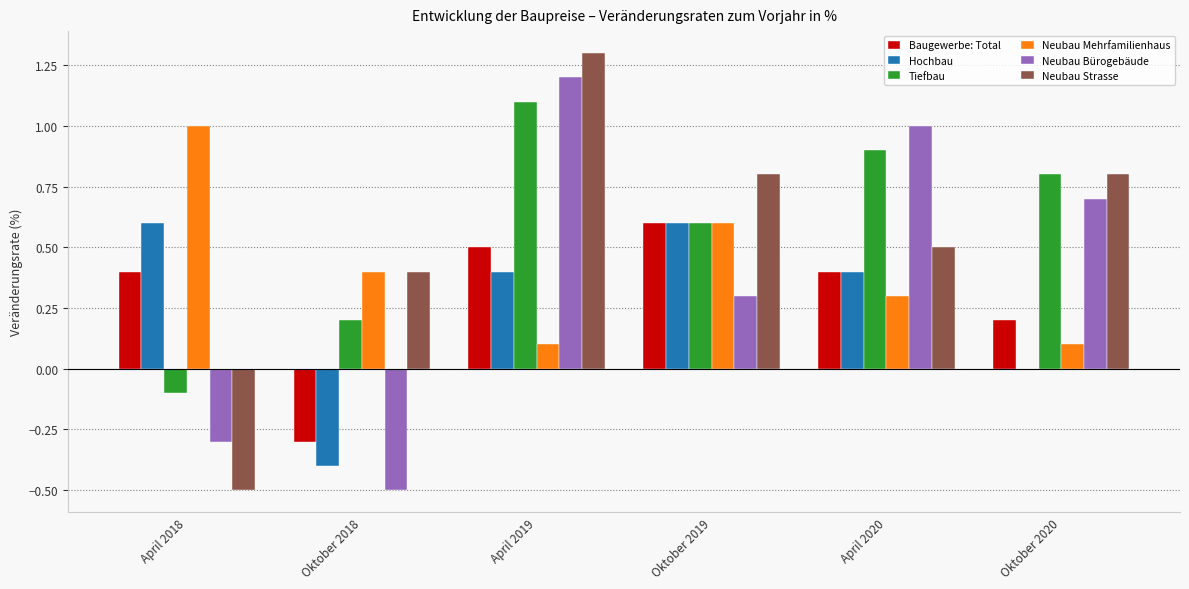

Is it true that Neubau Mehrfamilienhaus equals 0.5 at April 2020?

False